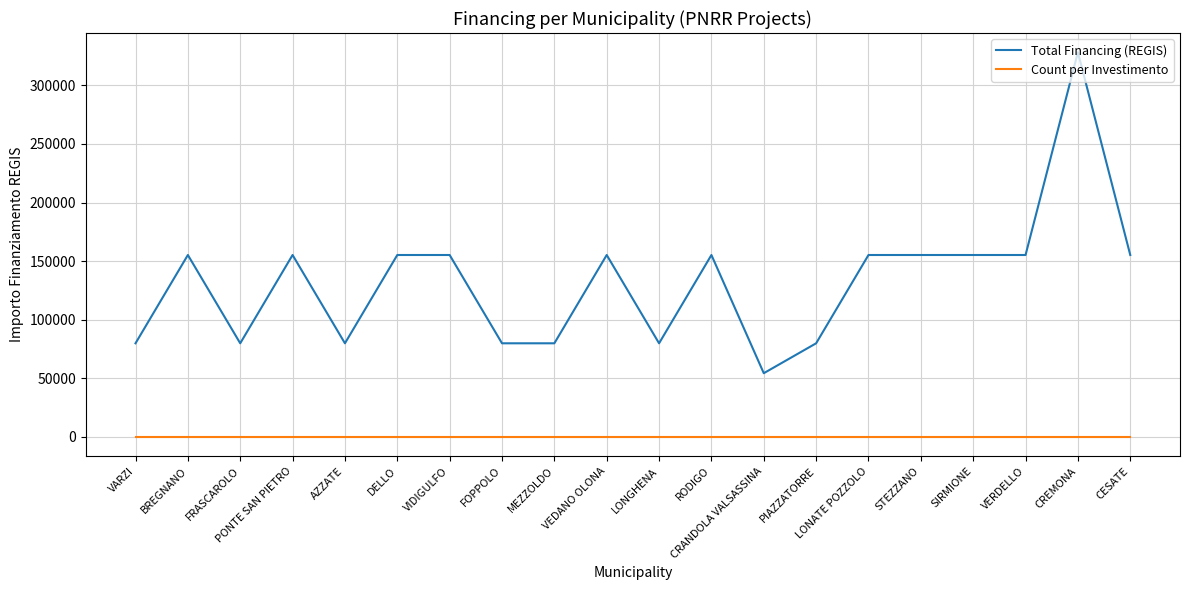

True or false: Total Financing (REGIS) and Count per Investimento intersect in this chart.

False